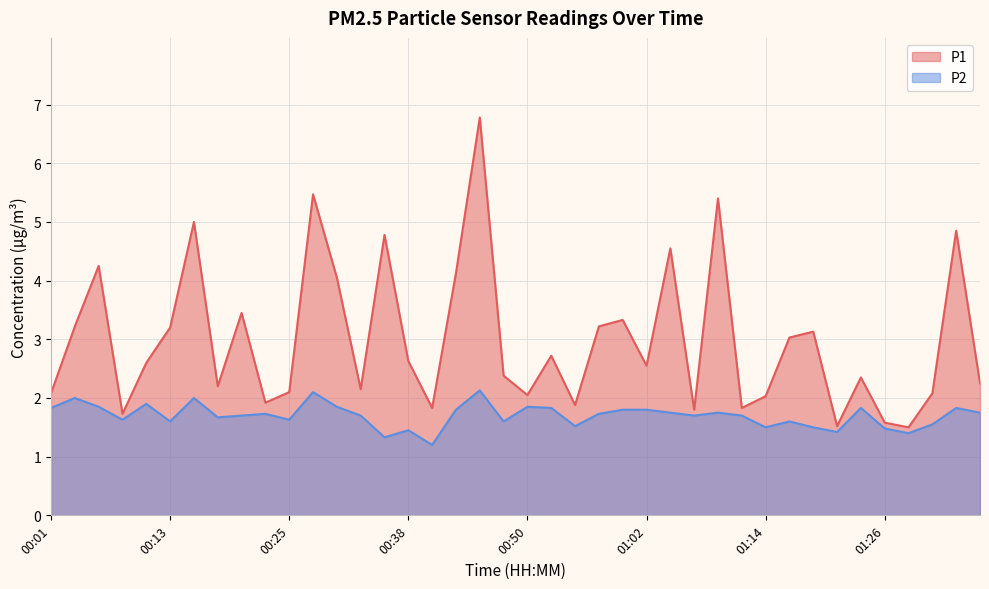

At which category is the sum across all series the highest?

00:45